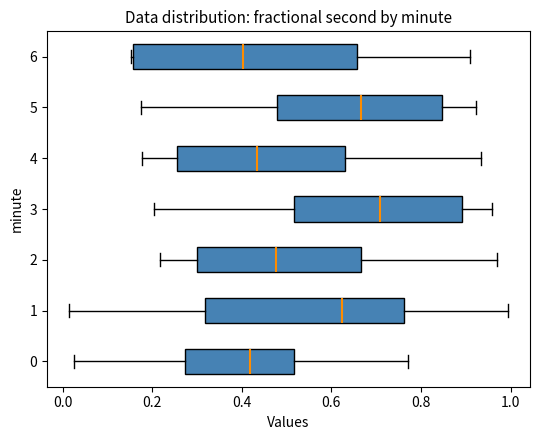

Reading bottom to top, read every box against the x-axis: the position of its median line, the range the box covers, and the ends of its whiskers. The values are not printed on the chart, so give them approximately, as read against the axis.

0: median 0.42, box 0.28 to 0.52, whiskers 0.02 to 0.78
1: median 0.62, box 0.32 to 0.76, whiskers 0.02 to 1.00
2: median 0.48, box 0.30 to 0.66, whiskers 0.22 to 0.98
3: median 0.70, box 0.52 to 0.90, whiskers 0.20 to 0.96
4: median 0.44, box 0.26 to 0.64, whiskers 0.18 to 0.94
5: median 0.66, box 0.48 to 0.84, whiskers 0.18 to 0.92
6: median 0.40, box 0.16 to 0.66, whiskers 0.16 to 0.90